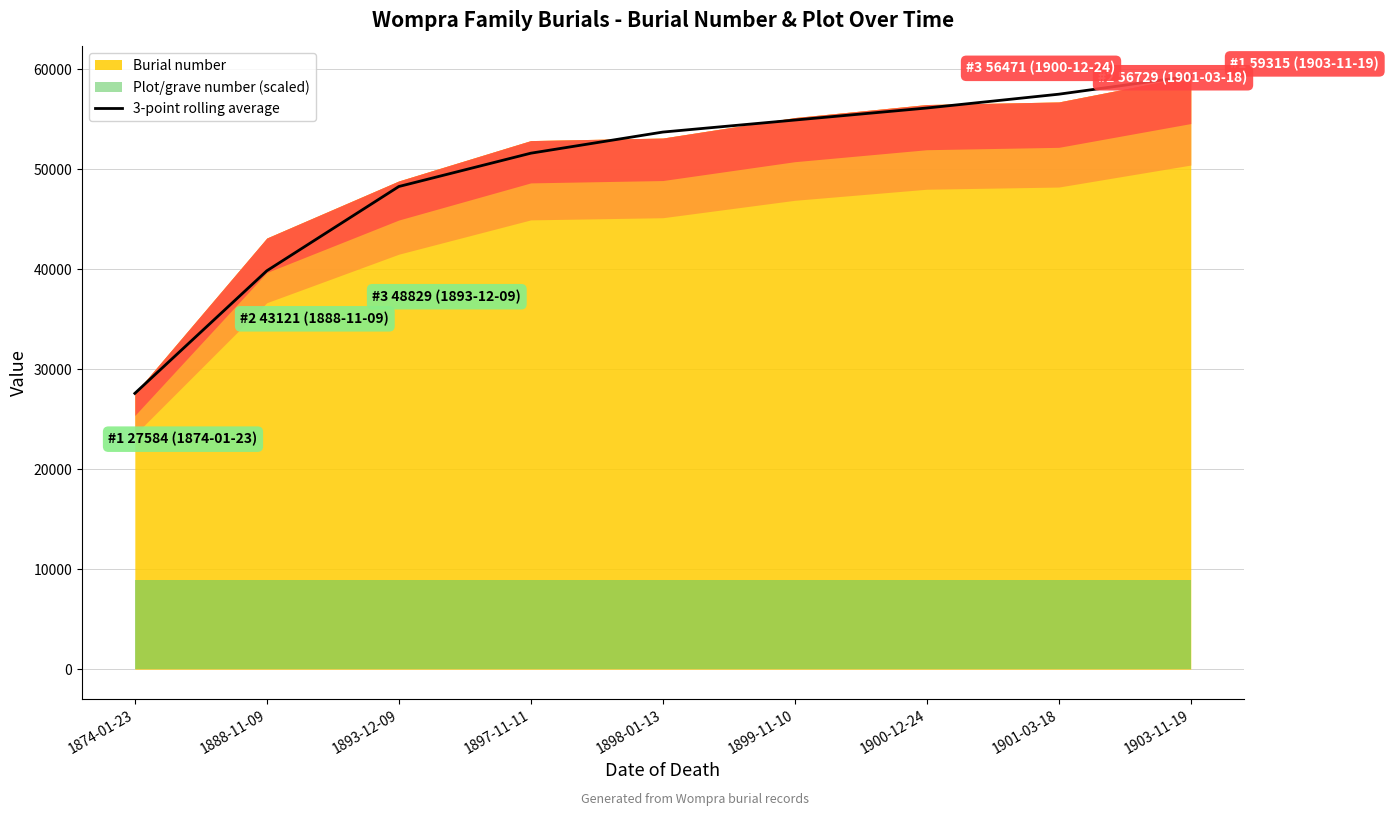

What is the ratio of the value at 1903-11-19 to the value at 1898-01-13?

1.1